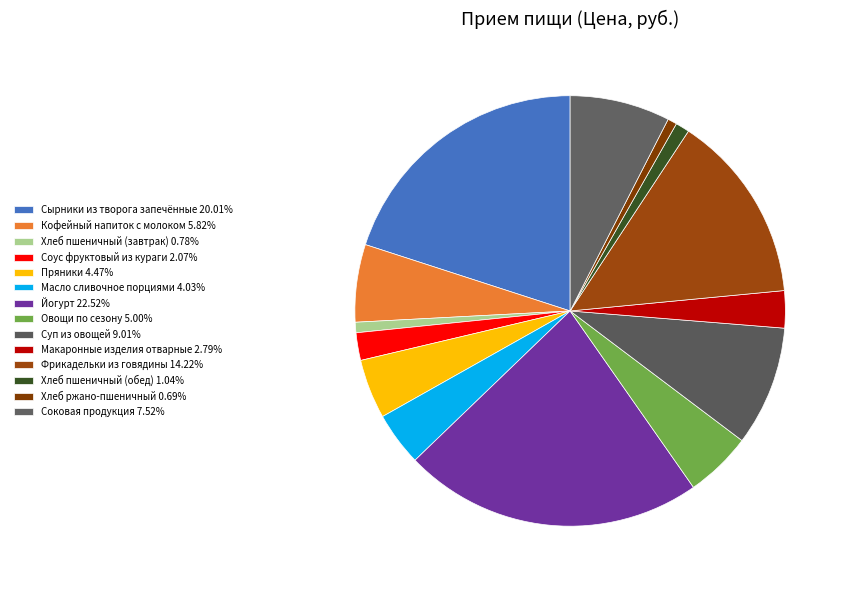

Approximately how many times larger is the value at Соус фруктовый из кураги compared to Фрикадельки из говядины?

0.1